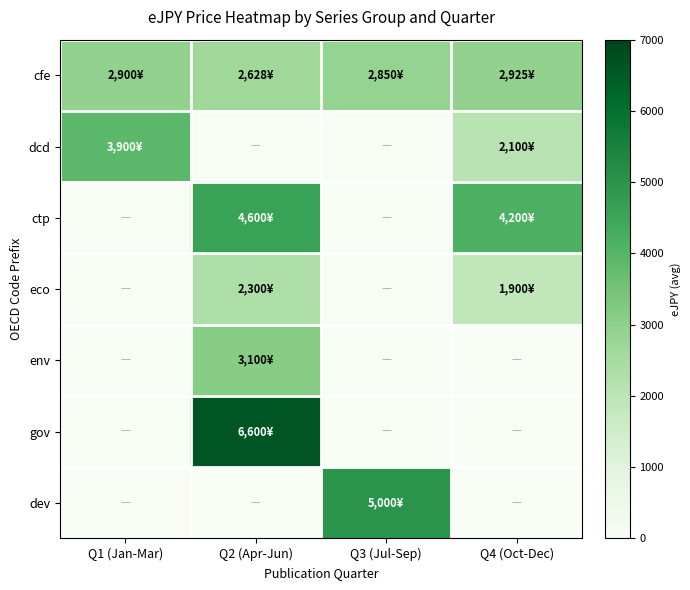

Rank the series at Q1 (Jan-Mar) from highest to lowest value.

dcd, cfe, ctp, eco, env, gov, dev